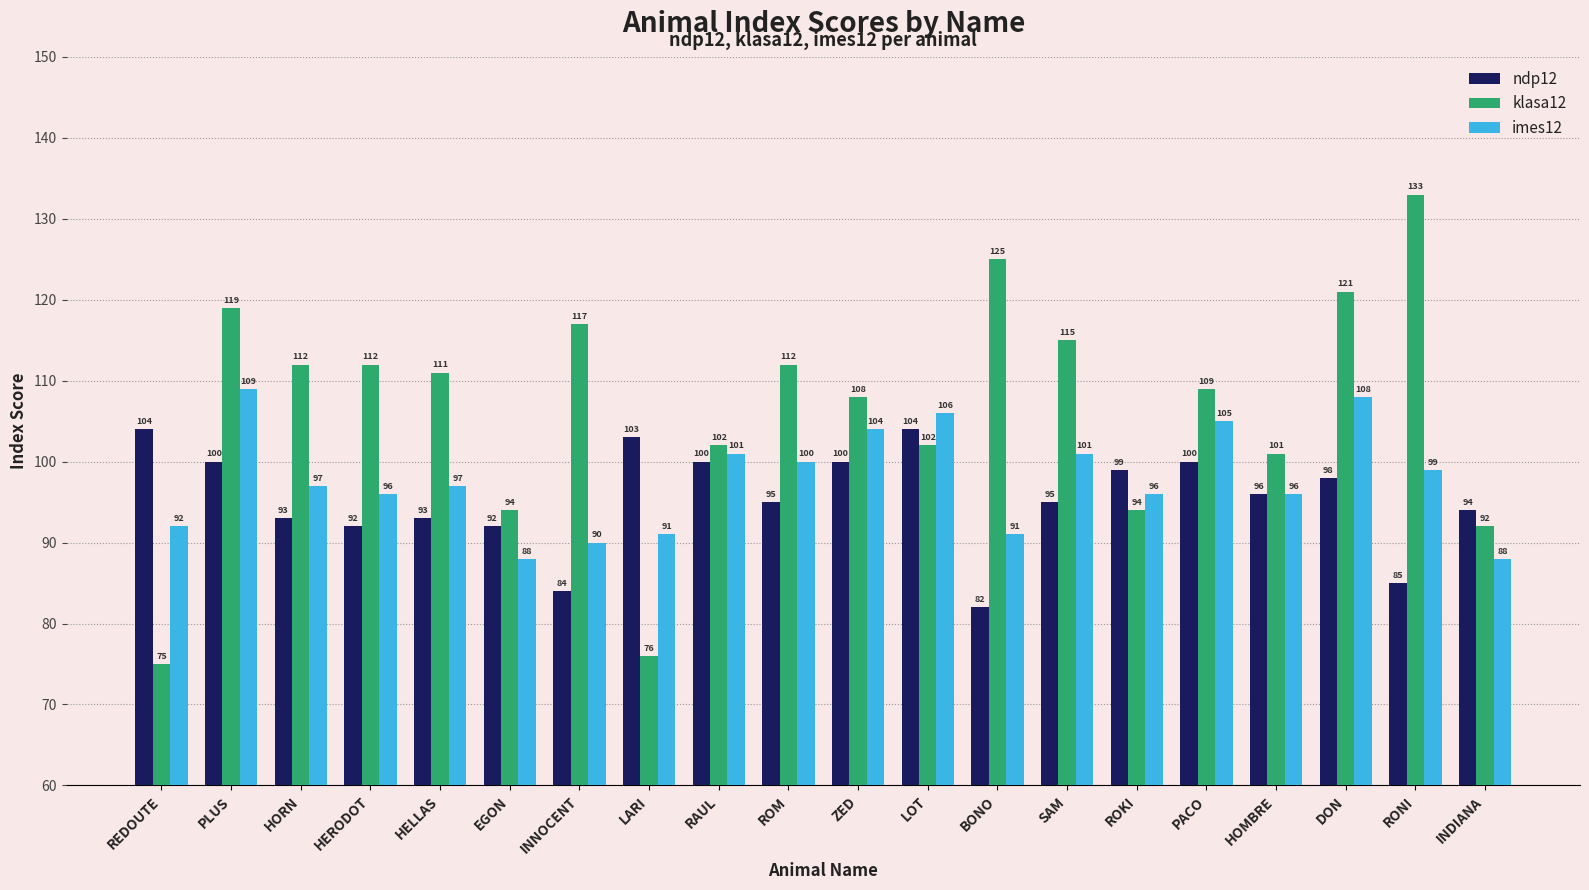

What is the value of the imes12 bar at the 5th from the left?

97